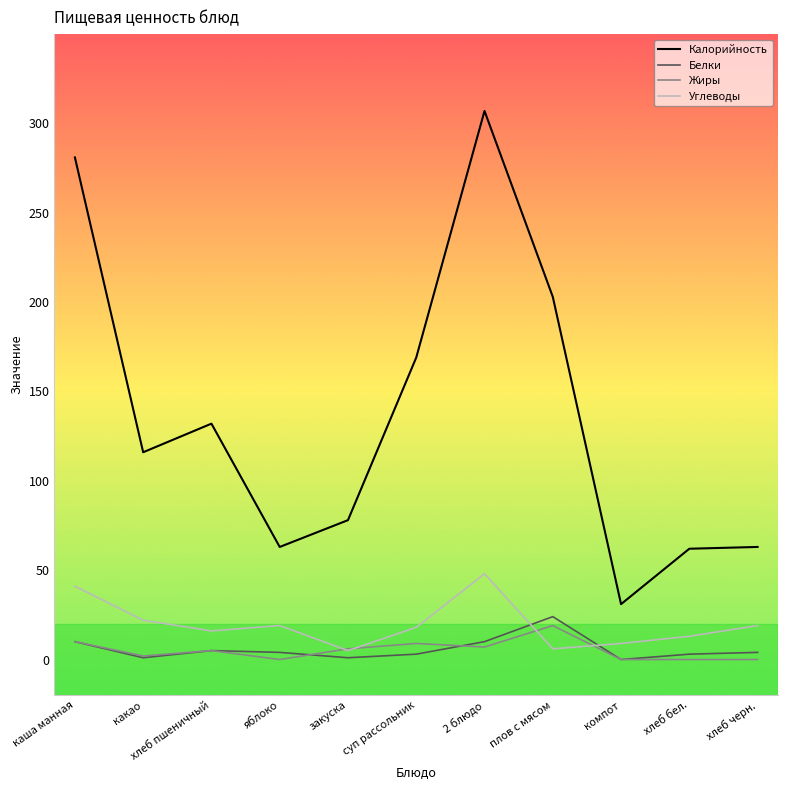

Which category has the highest value in the Белки series?

плов с мясом